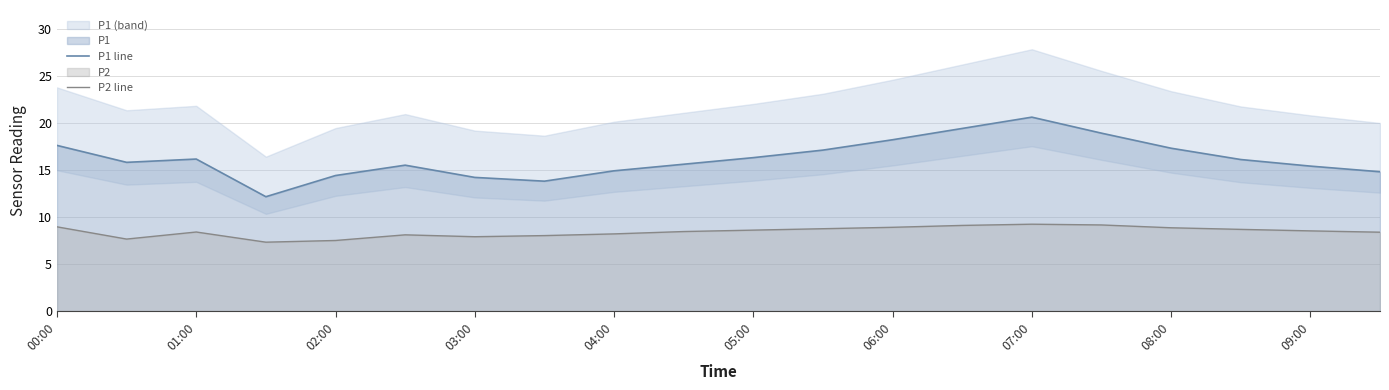

Read the P1 line value at 05:00.

16.3